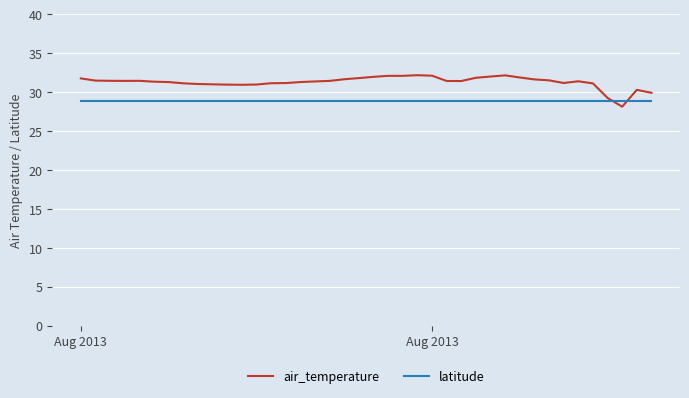

List the series in order of their overall mean, lowest first.

latitude, air_temperature